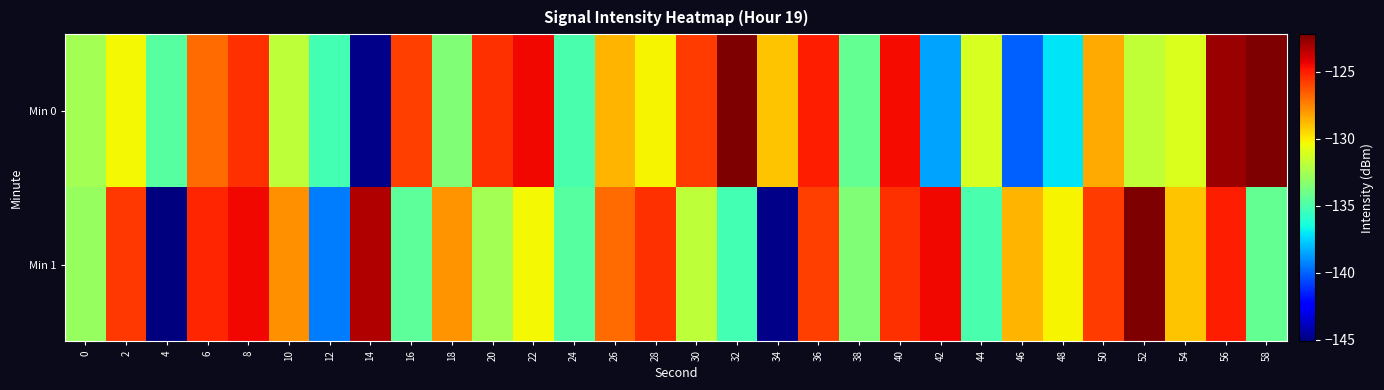

Reading left to right, extract all data points from this chart.

Min 0: 0=-132.5	2=-130.3	4=-134.7	6=-126.9	8=-125.4	10=-131.8	12=-135.2	14=-144.9	16=-125.9	18=-133.5	20=-125.4	22=-124.5	24=-135.1	26=-128.7	28=-130.3	30=-125.8	32=-122.3	34=-129.0	36=-125.0	38=-134.4	40=-124.6	42=-138.6	44=-131.1	46=-140.0	48=-137.1	50=-128.4	52=-131.7	54=-131.0	56=-122.8	58=-122.2
Min 1: 0=-133.0	2=-125.6	4=-145.1	6=-125.2	8=-124.5	10=-127.8	12=-139.5	14=-123.3	16=-134.5	18=-127.9	20=-132.5	22=-130.3	24=-134.7	26=-126.9	28=-125.4	30=-131.8	32=-135.2	34=-144.9	36=-125.9	38=-133.5	40=-125.4	42=-124.5	44=-135.1	46=-128.7	48=-130.3	50=-125.8	52=-122.3	54=-129.0	56=-125.0	58=-134.4